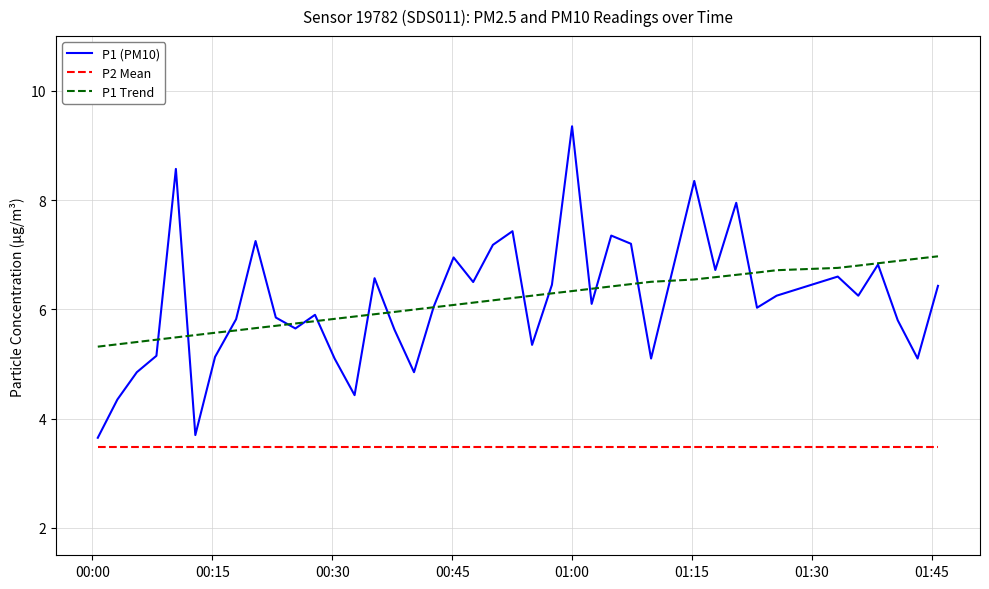

Which series has the largest range (max minus min)?

P1 (PM10)